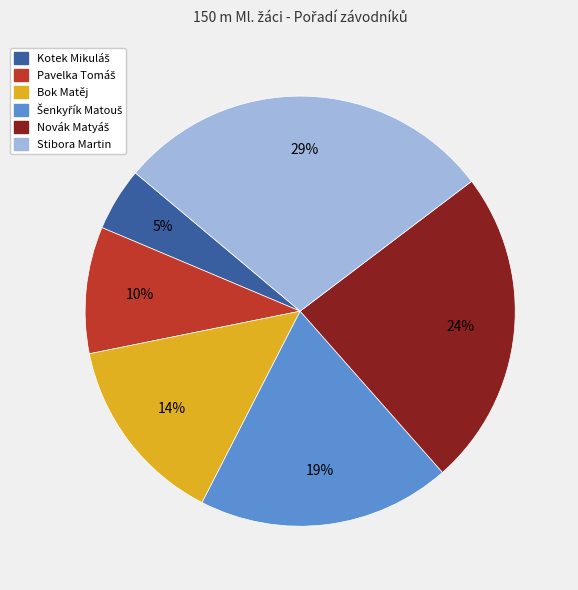

To the nearest percent, what portion does Stibora Martin represent?

29%